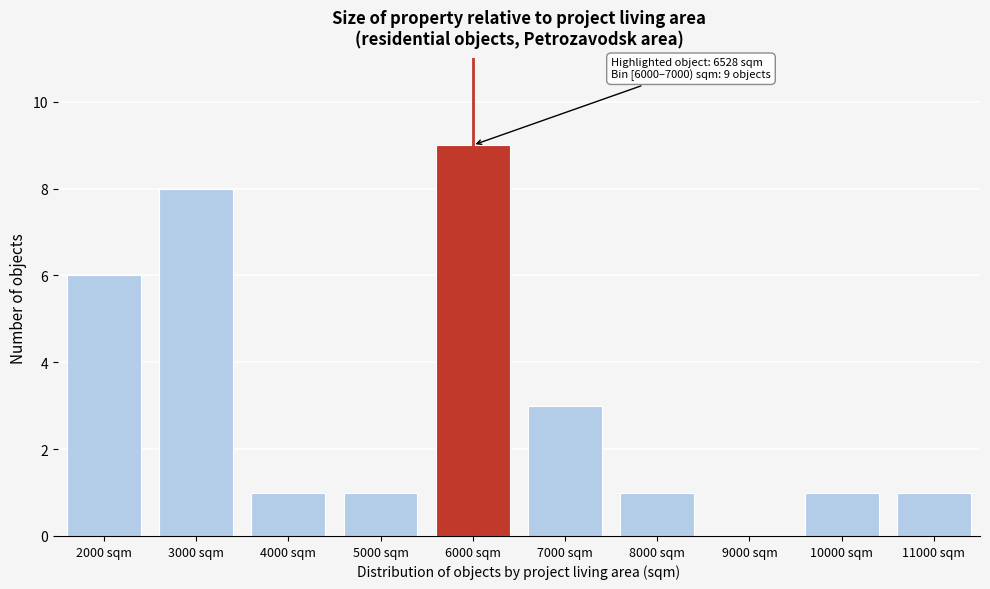

Reading left to right, transcribe all the data shown in this chart.

2000 sqm=6	3000 sqm=8	4000 sqm=1	5000 sqm=1	6000 sqm=9	7000 sqm=3	8000 sqm=1	9000 sqm=0	10000 sqm=1	11000 sqm=1